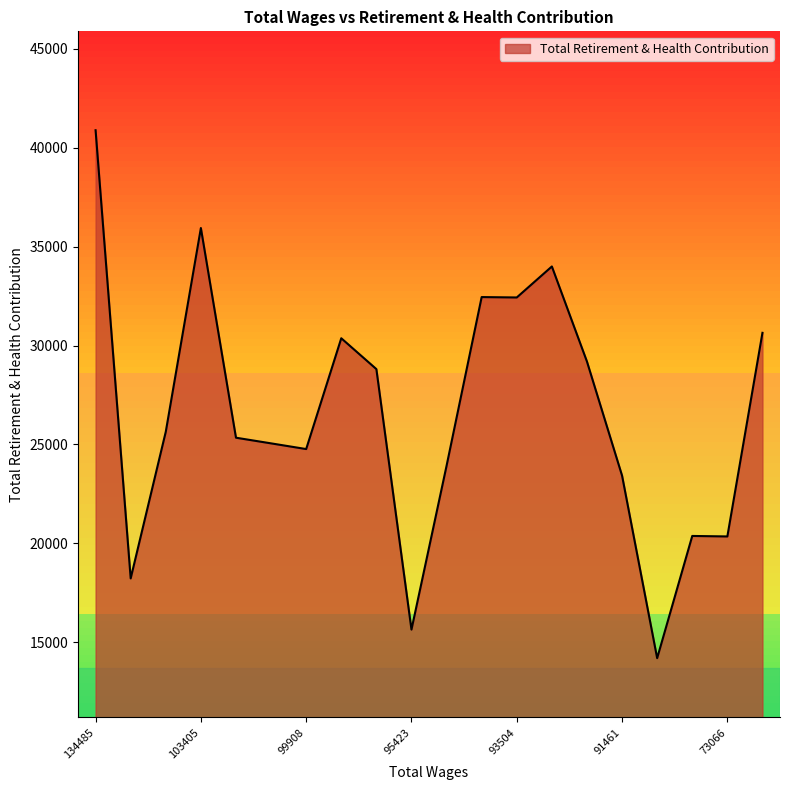

Does the chart have visible grid lines?

No